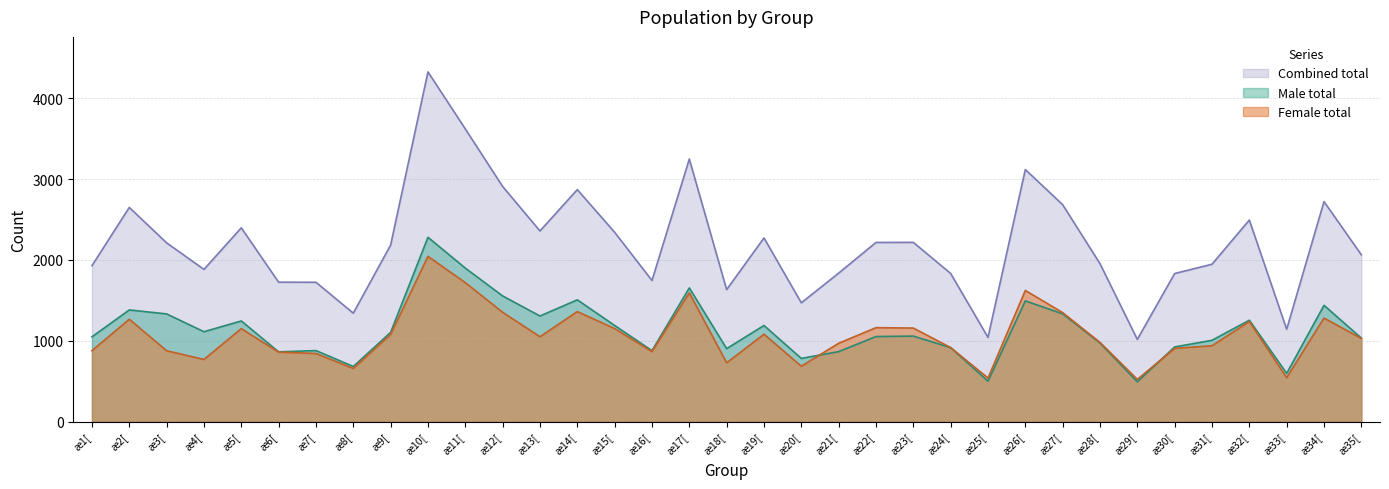

The Combined total series shows 3079 at æ31[. True or false?

False